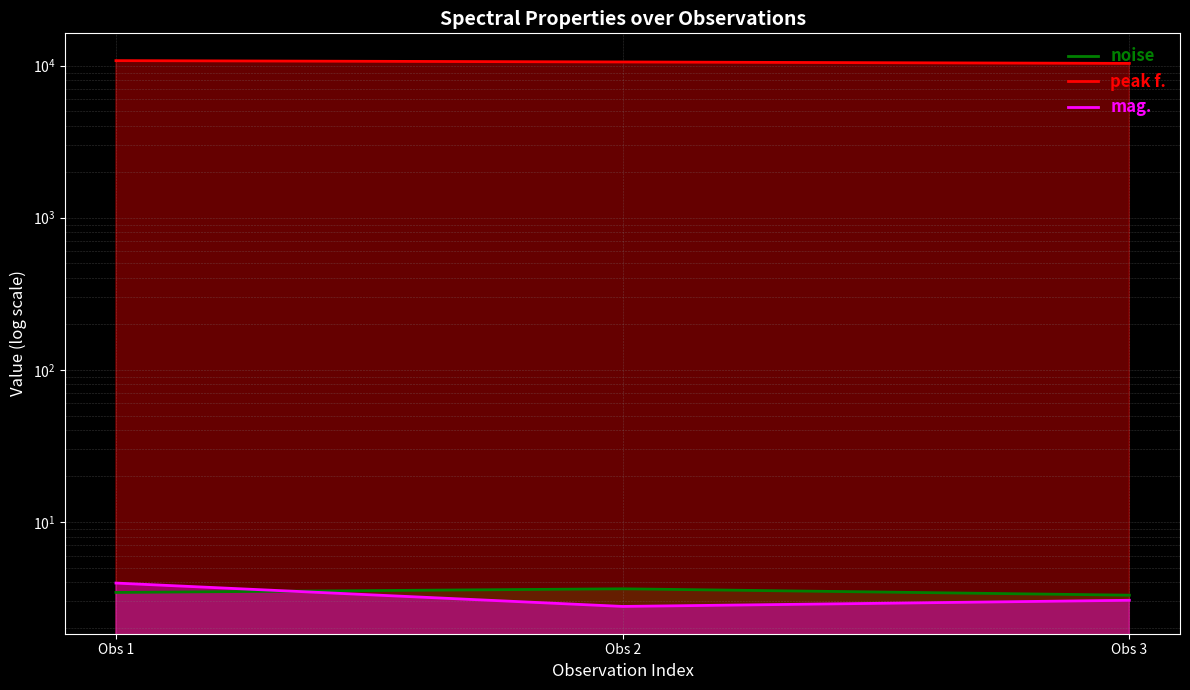

At how many categories does at least one series exceed 6984?

3